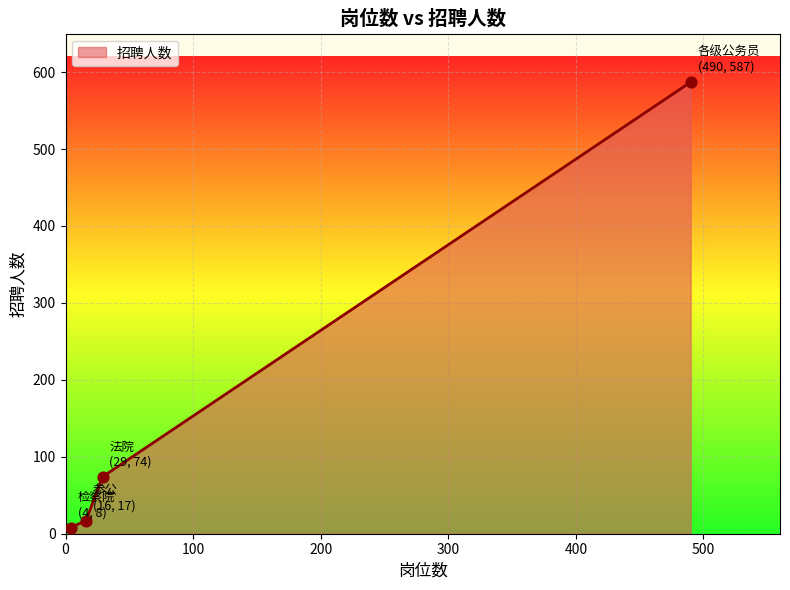

What is the average value?

172